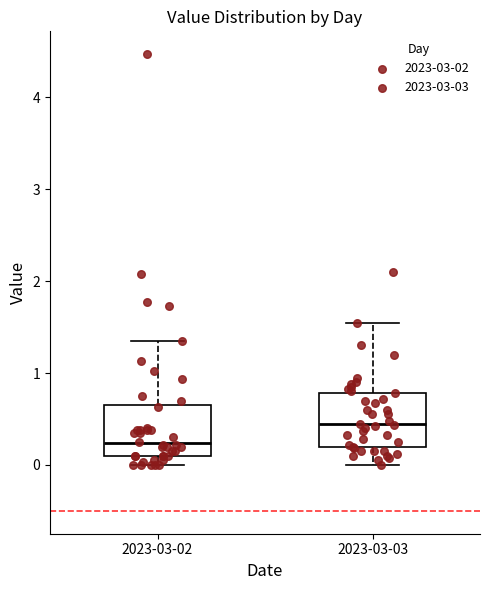

Where is the upper edge of the box for 2023-03-02 on the y-axis? The values are not printed on the chart, so give them approximately, as read against the axis.

0.6